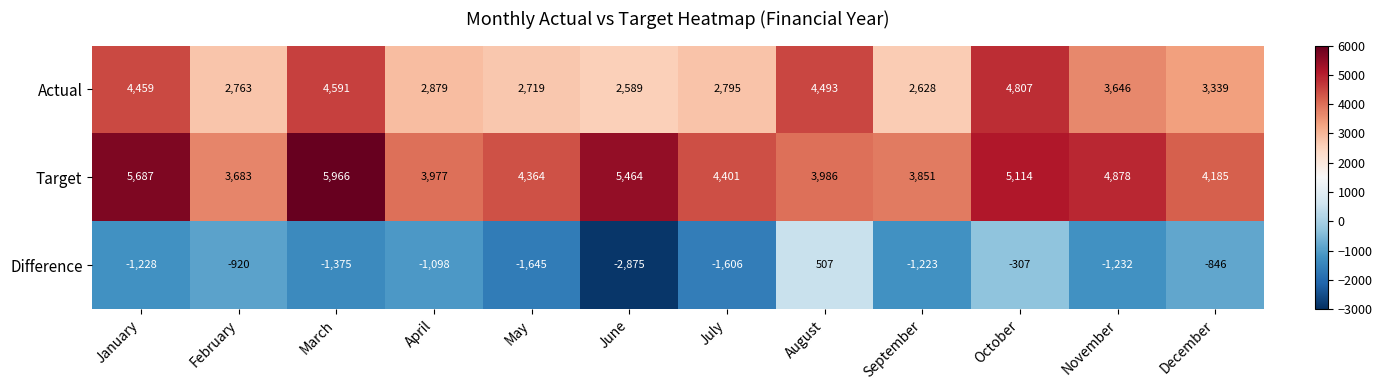

The Difference series shows -2662 at July. True or false?

False